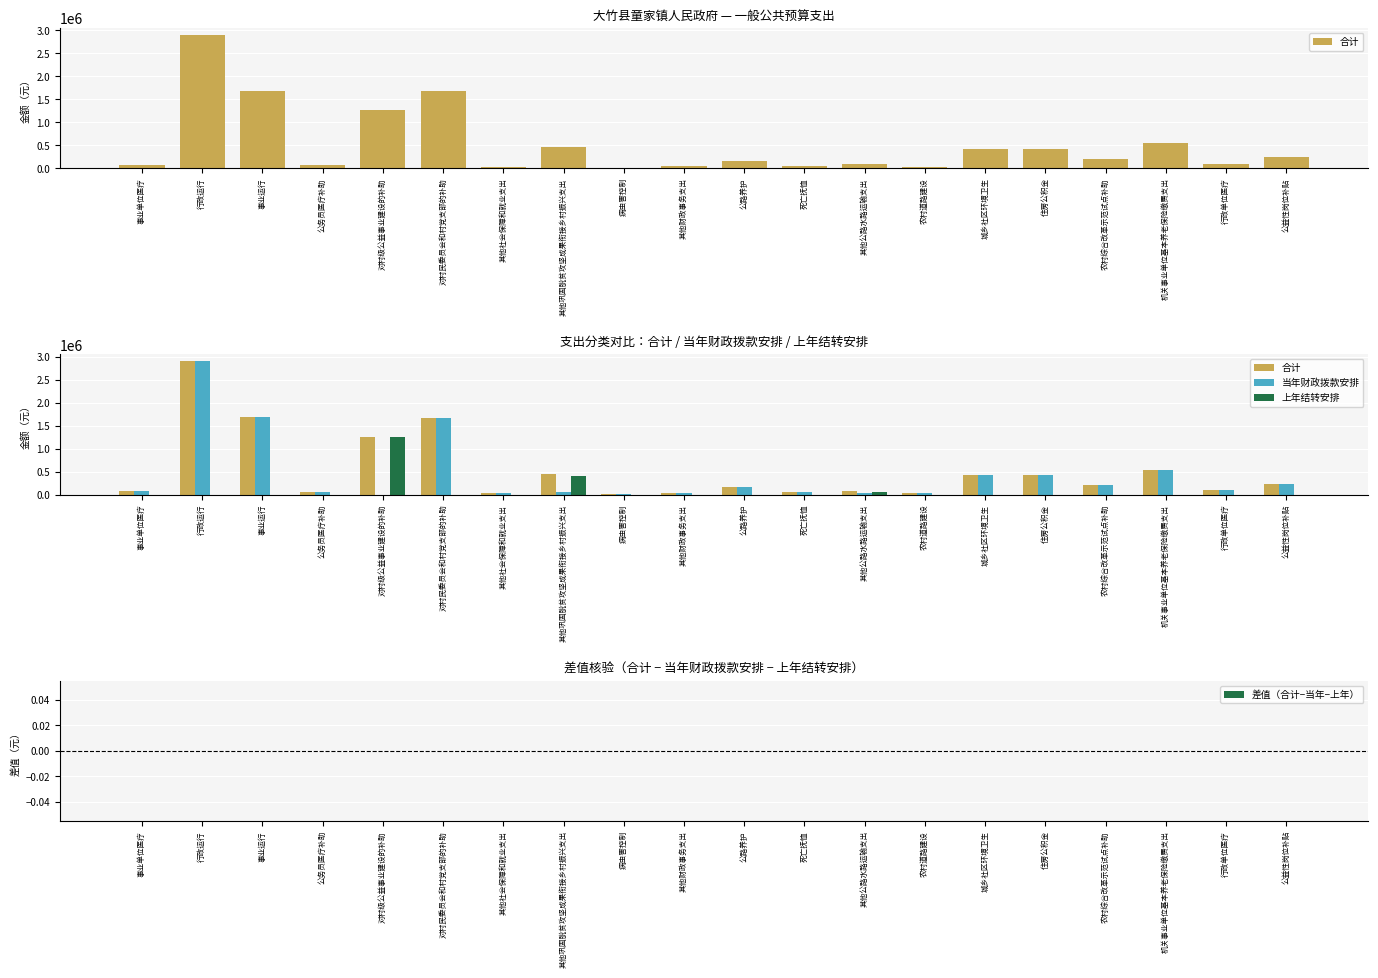

What are all the series names shown in the legend?

合计, 当年财政拨款安排, 上年结转安排, 差值（合计−当年−上年）